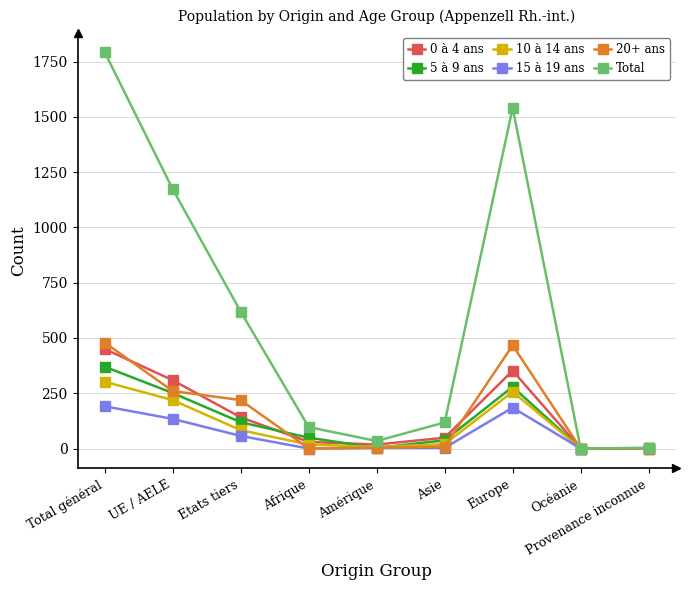

Which series has the largest total across all categories?

Total